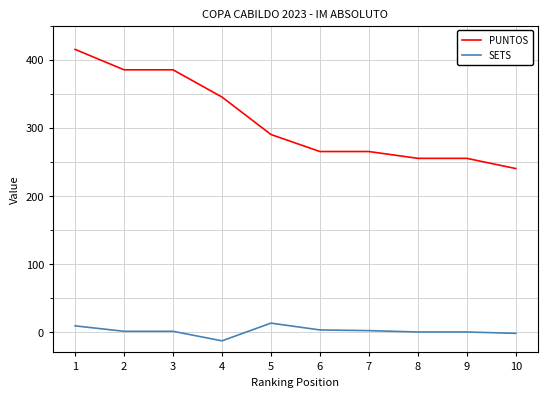

List the series in order of their peak value, highest first.

PUNTOS, SETS